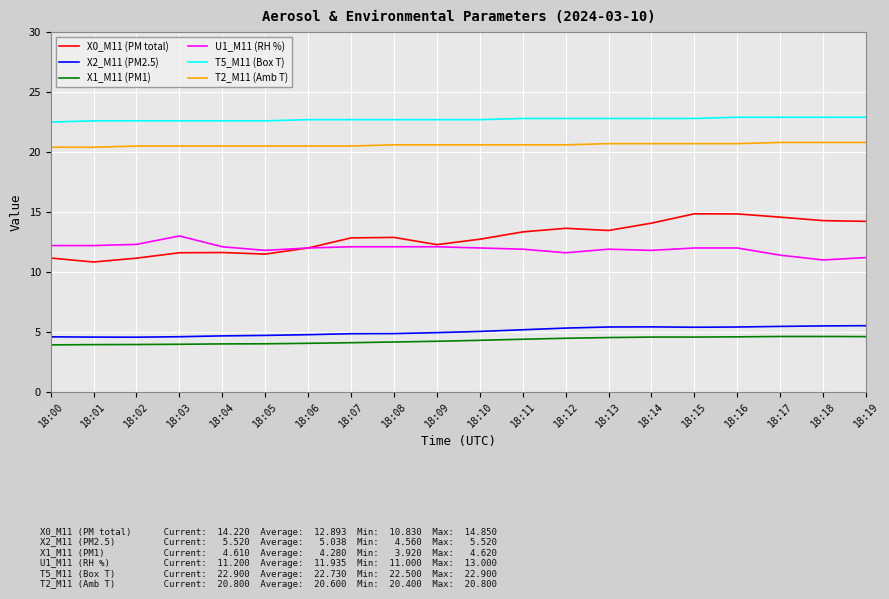

What is the minimum value shown in the chart?

3.9